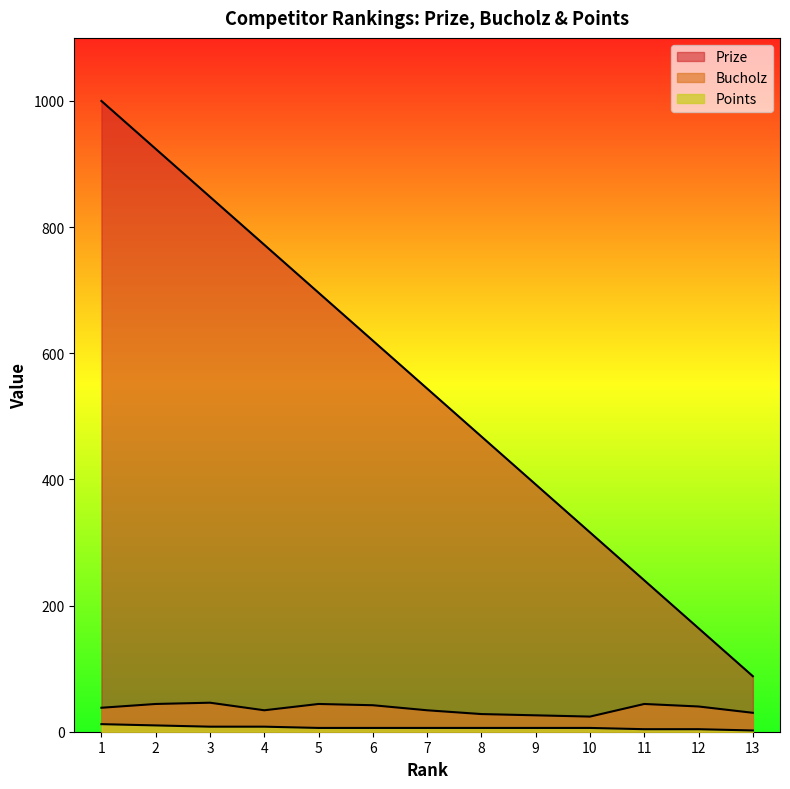

What is the difference between the maximum and minimum values in the Prize series?

912